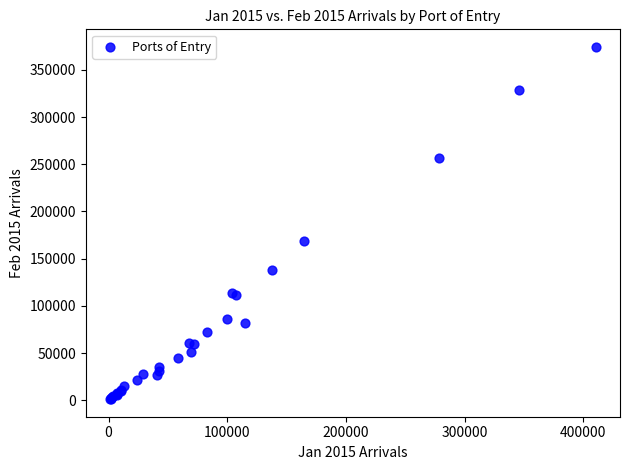

What Y value in the scatter plot is closest to 187687?

169126